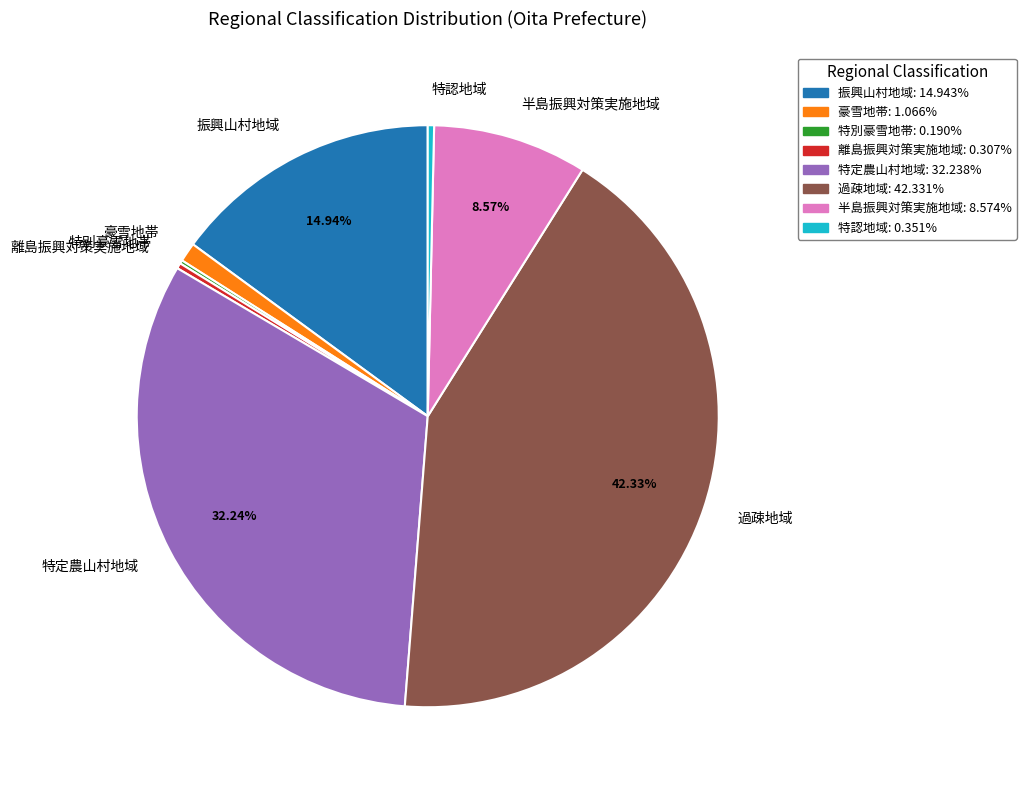

What percentage is the 豪雪地帯 slice, to the nearest percent?

1%